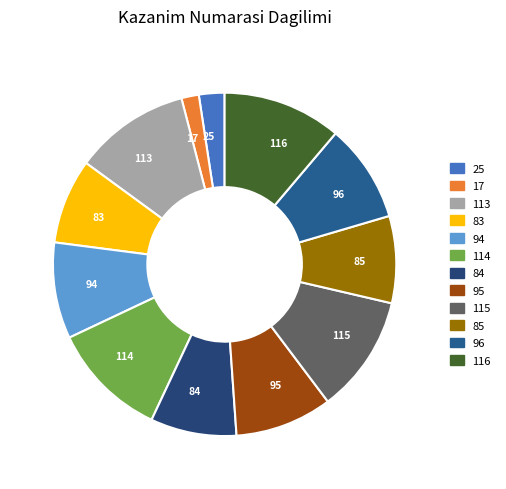

The 25 slice represents 2% of the pie. True or false?

True